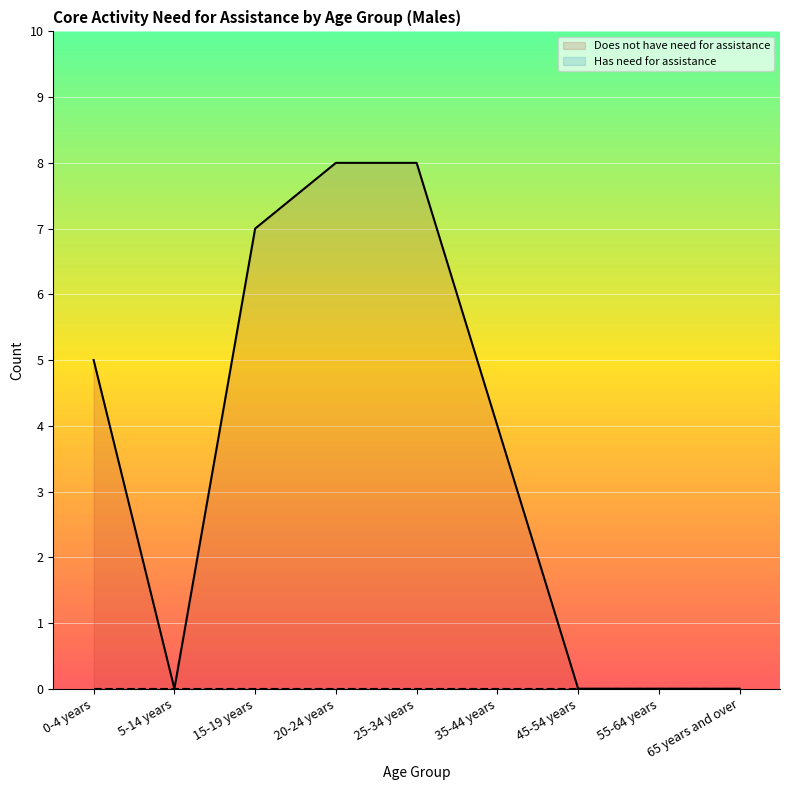

How many interior local valleys (lower than both neighbors) does the data have?

1